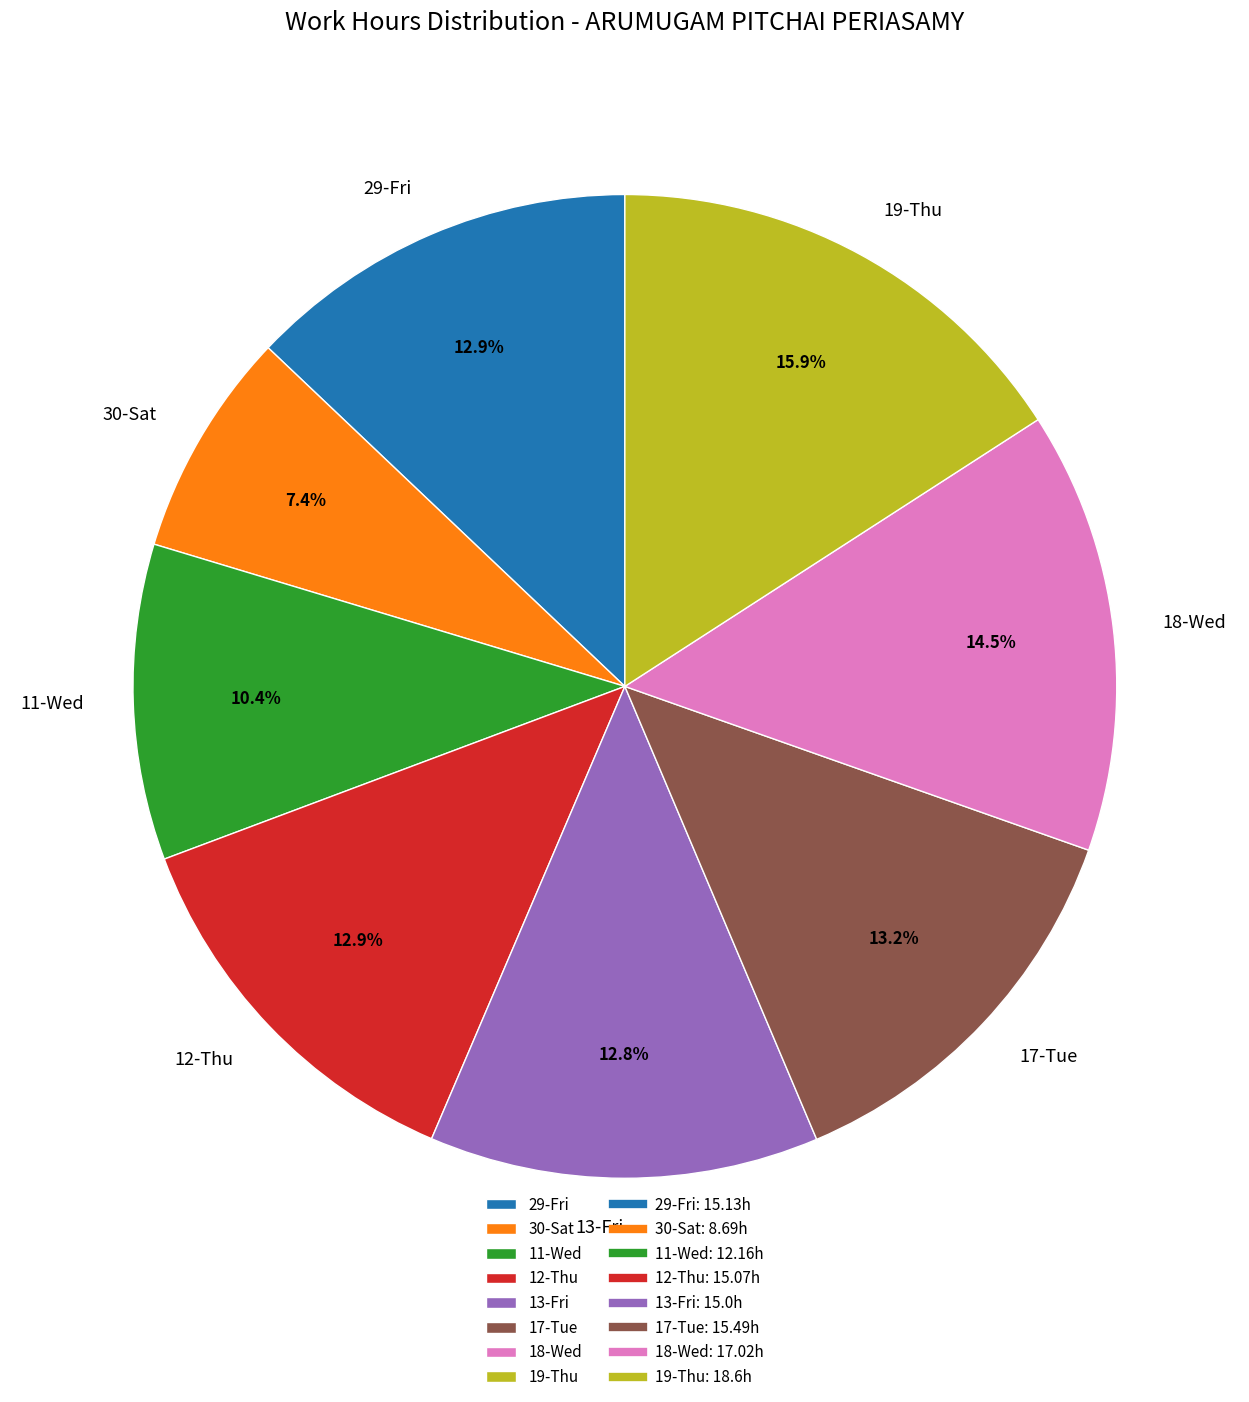

Count the number of slices in the pie.

8